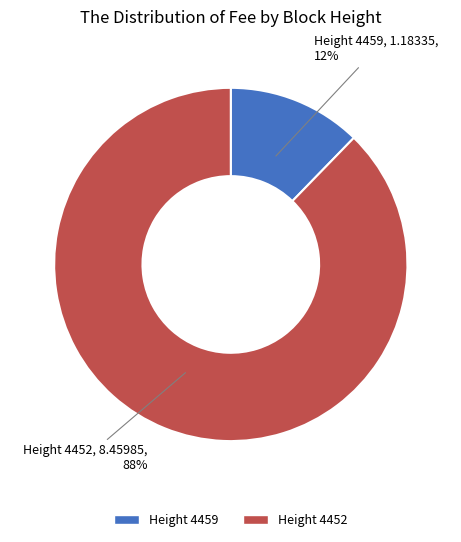

To the nearest percent, what is the average slice percentage?

50%